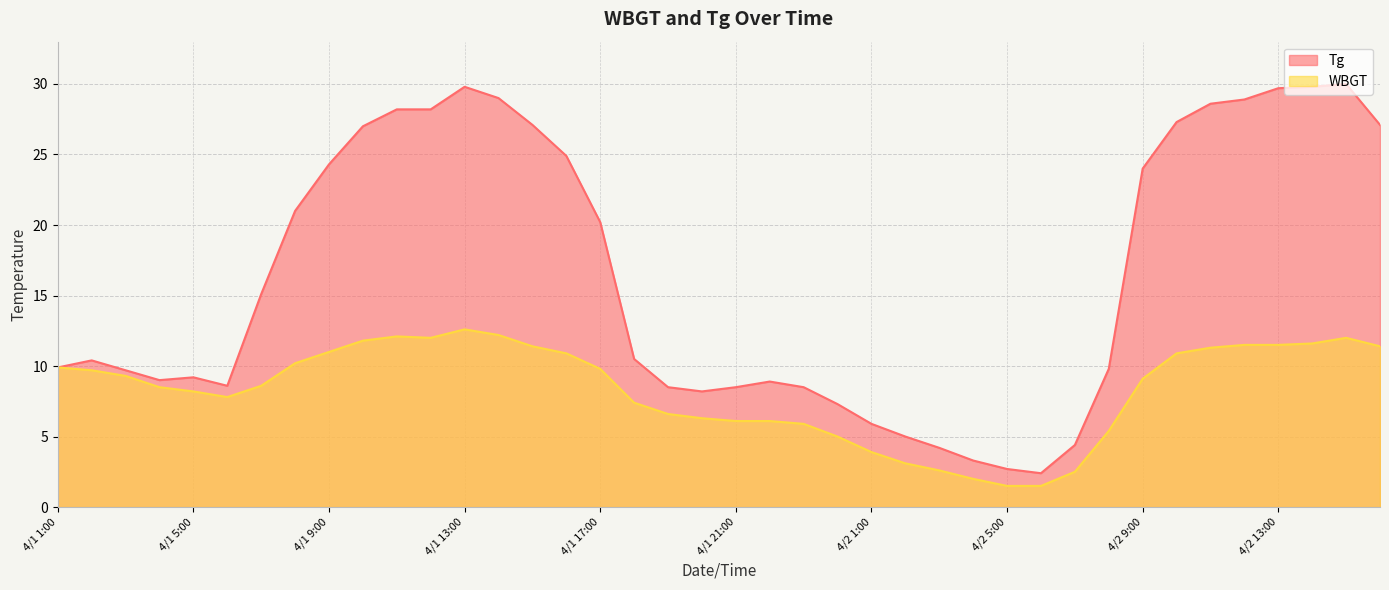

True or false: WBGT has a value of 9.8 at 4/1 17:00.

True